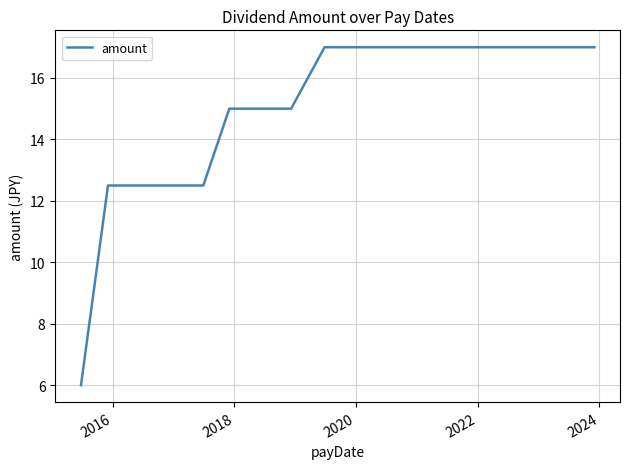

Reading left to right, extract all data points from this chart.

6.0	12.5	12.5	12.5	12.5	15.0	15.0	15.0	17.0	17.0	17.0	17.0	17.0	17.0	17.0	17.0	17.0